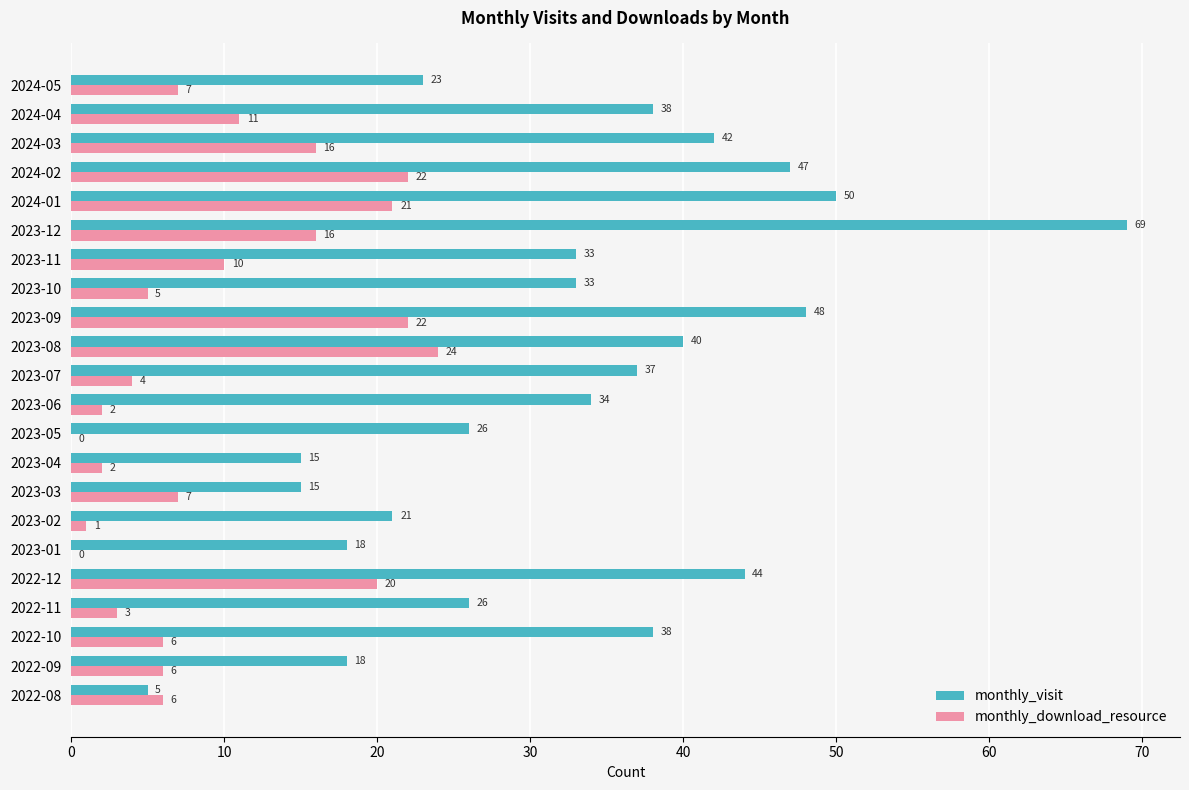

What is the maximum value shown in the chart?

69